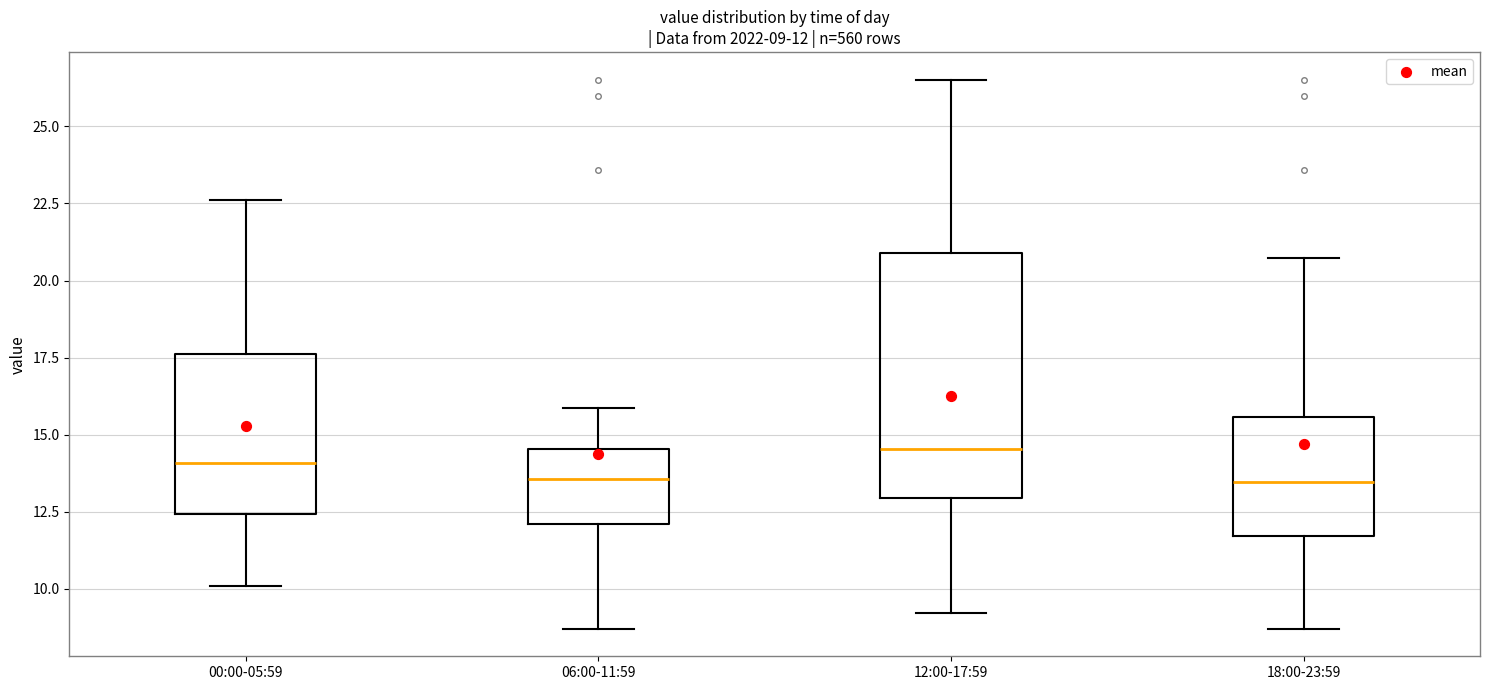

Which box is the tallest, from its lower edge to its upper edge?

12:00-17:59